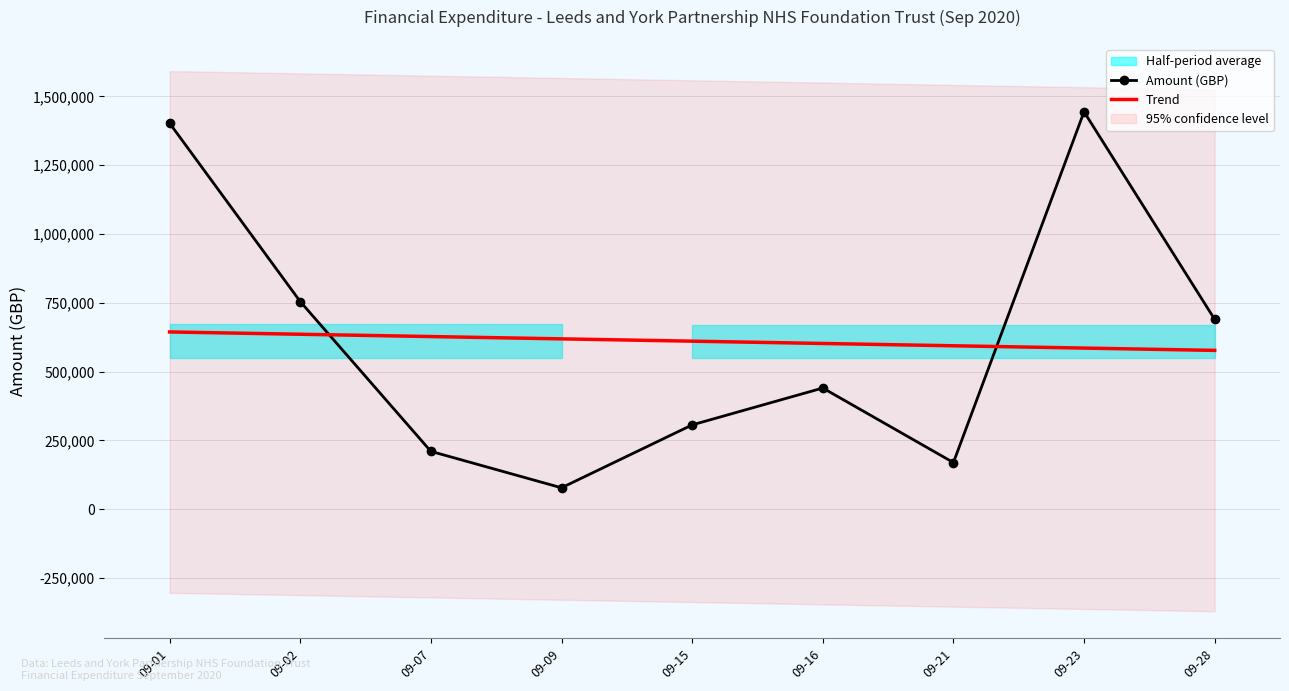

Is it true that Trend equals 610851.1 at 09-15?

True